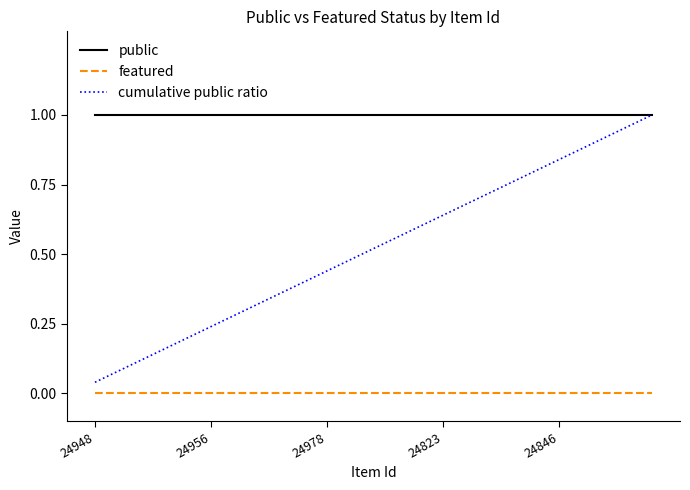

Which series has the largest total across all categories?

public